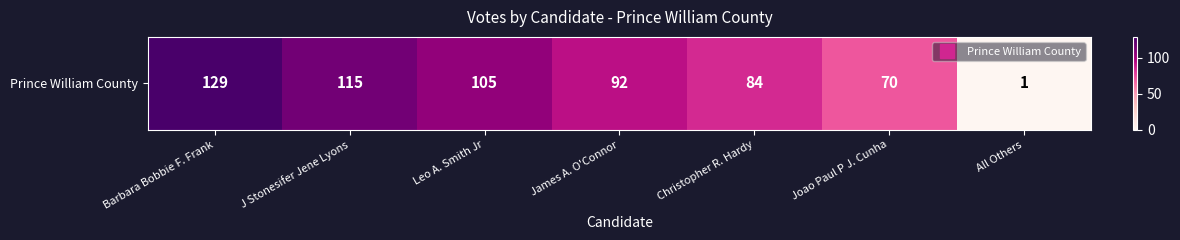

What is the average value?

85